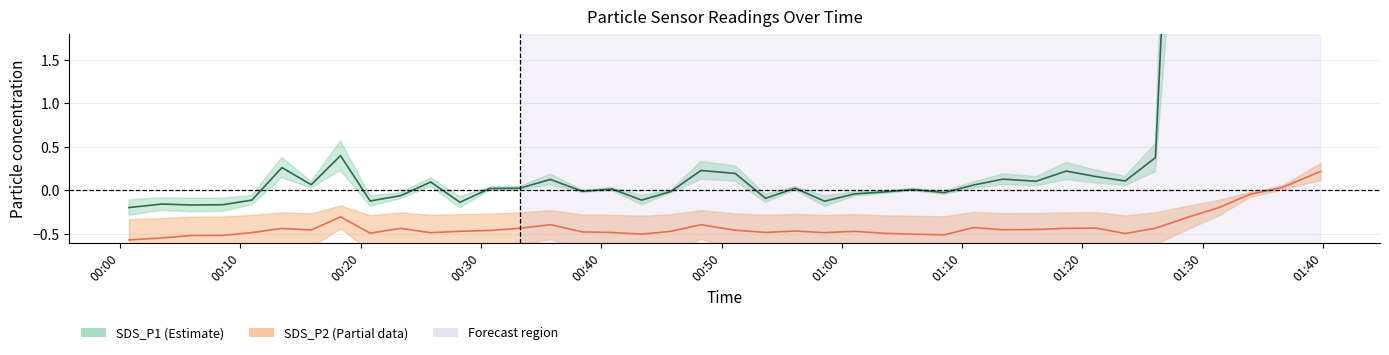

In SDS_P1, how many points are higher than both neighbors (excluding endpoints)?

11